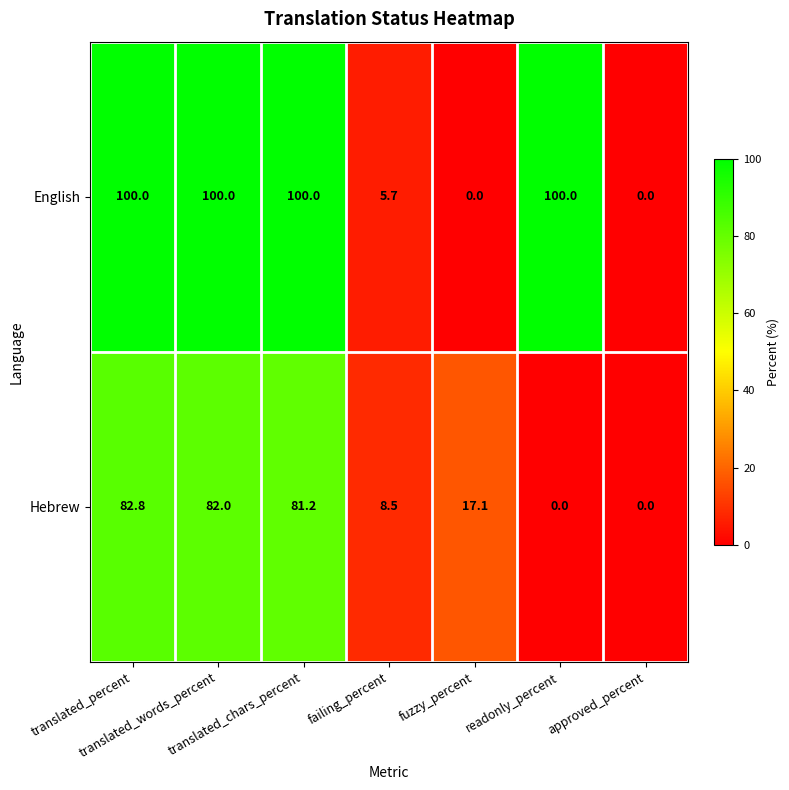

Which series has the widest spread of values?

English